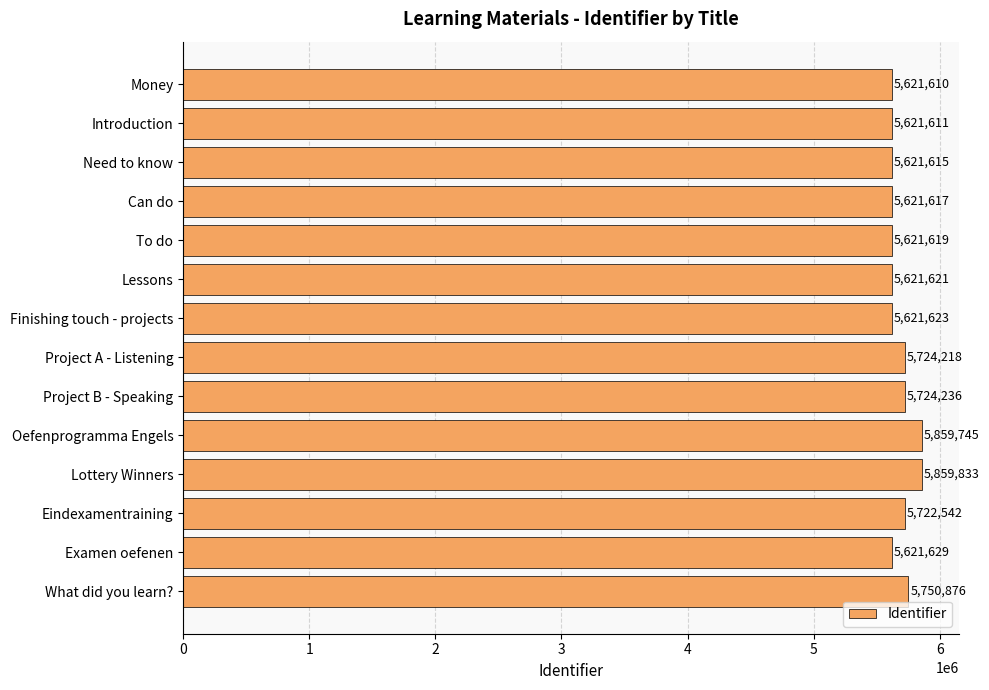

List the labels in order of value, largest first.

Lottery Winners, Oefenprogramma Engels, What did you learn?, Project B - Speaking, Project A - Listening, Eindexamentraining, Examen oefenen, Finishing touch - projects, Lessons, To do, Can do, Need to know, Introduction, Money